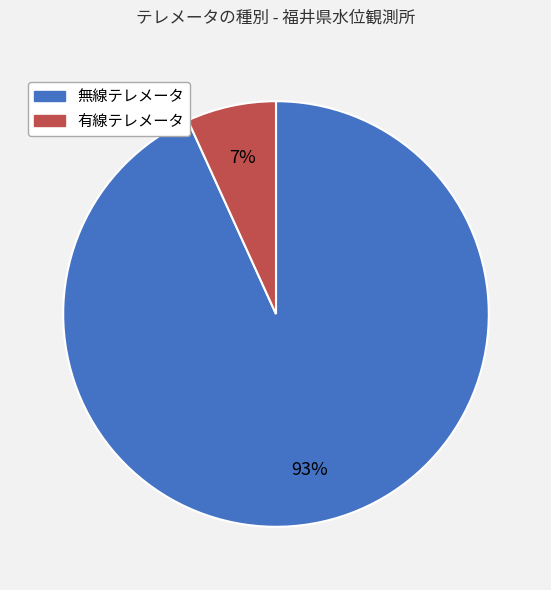

True or false: 有線テレメータ accounts for 7% of the total.

True